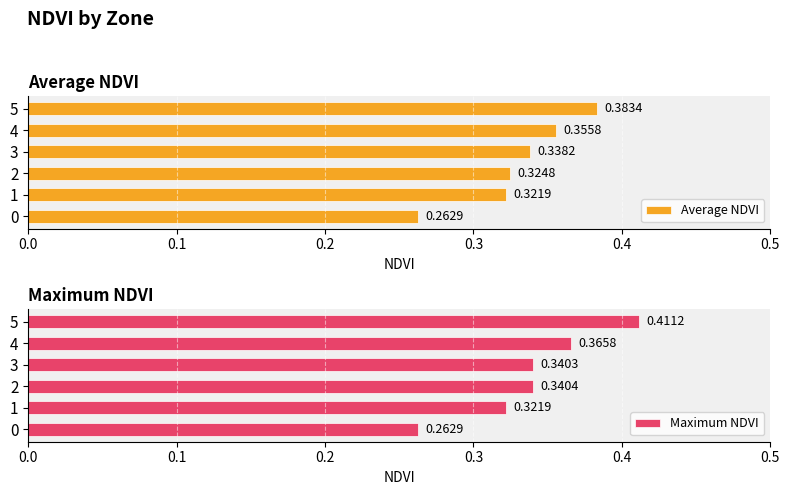

Which series has the widest spread of values?

Maximum NDVI